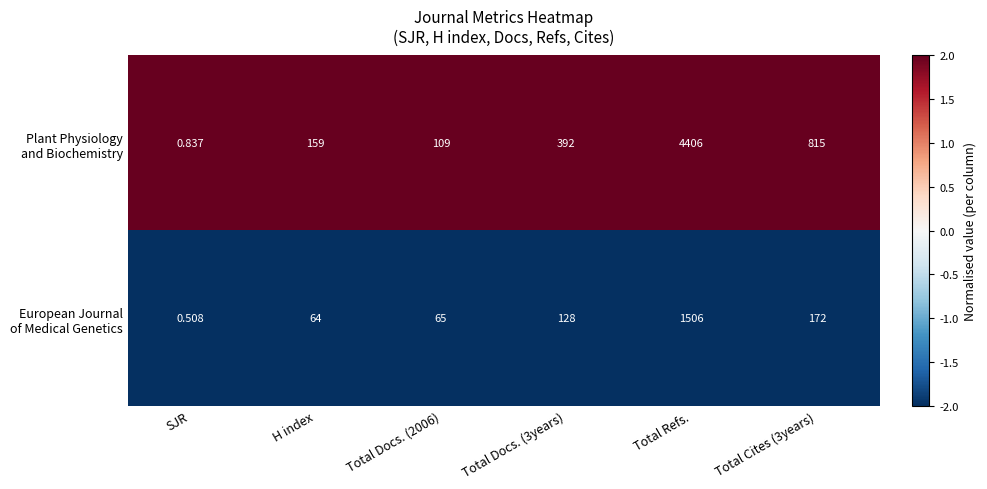

At which category does the chart reach its peak across all series?

Total Refs.